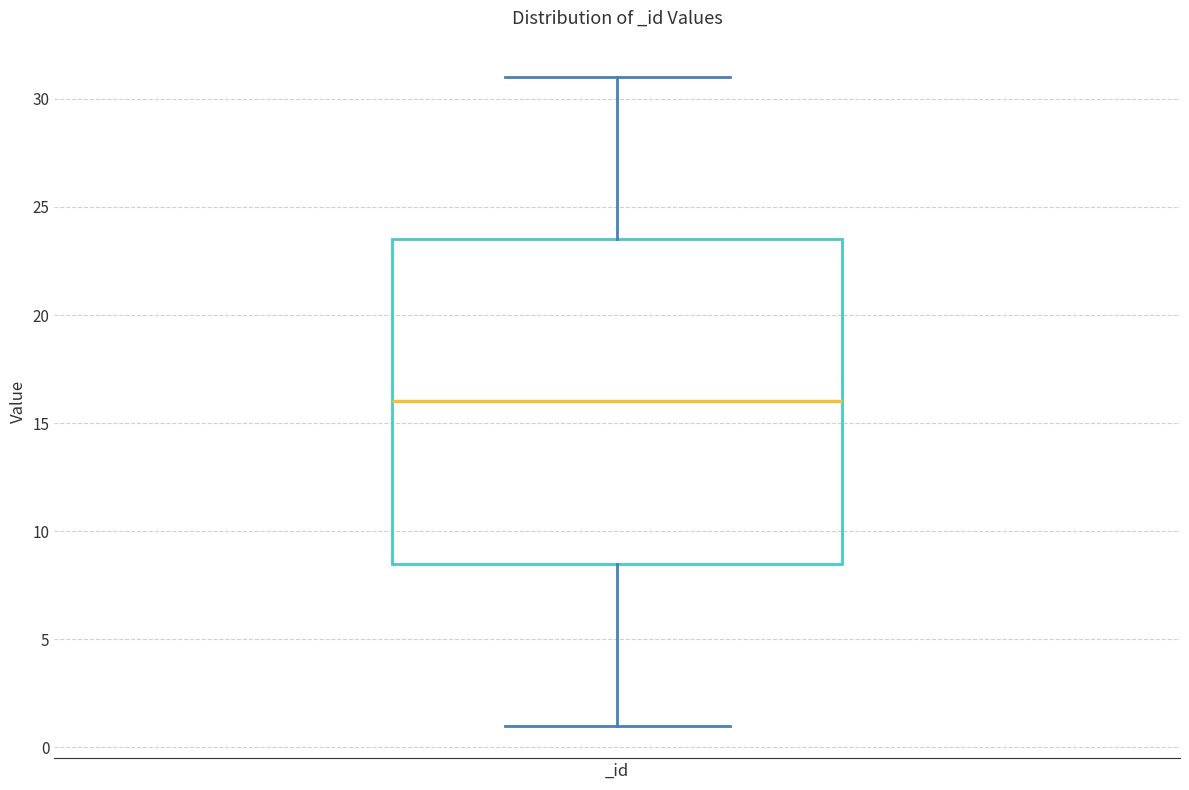

Transcribe this box plot: give where the median line is, the range the box spans, and where the two whiskers end, as read against the y-axis. The values are not printed on the chart, so give them approximately, as read against the axis.

median 16.0, box 8.5 to 23.5, whiskers 1.0 to 31.0